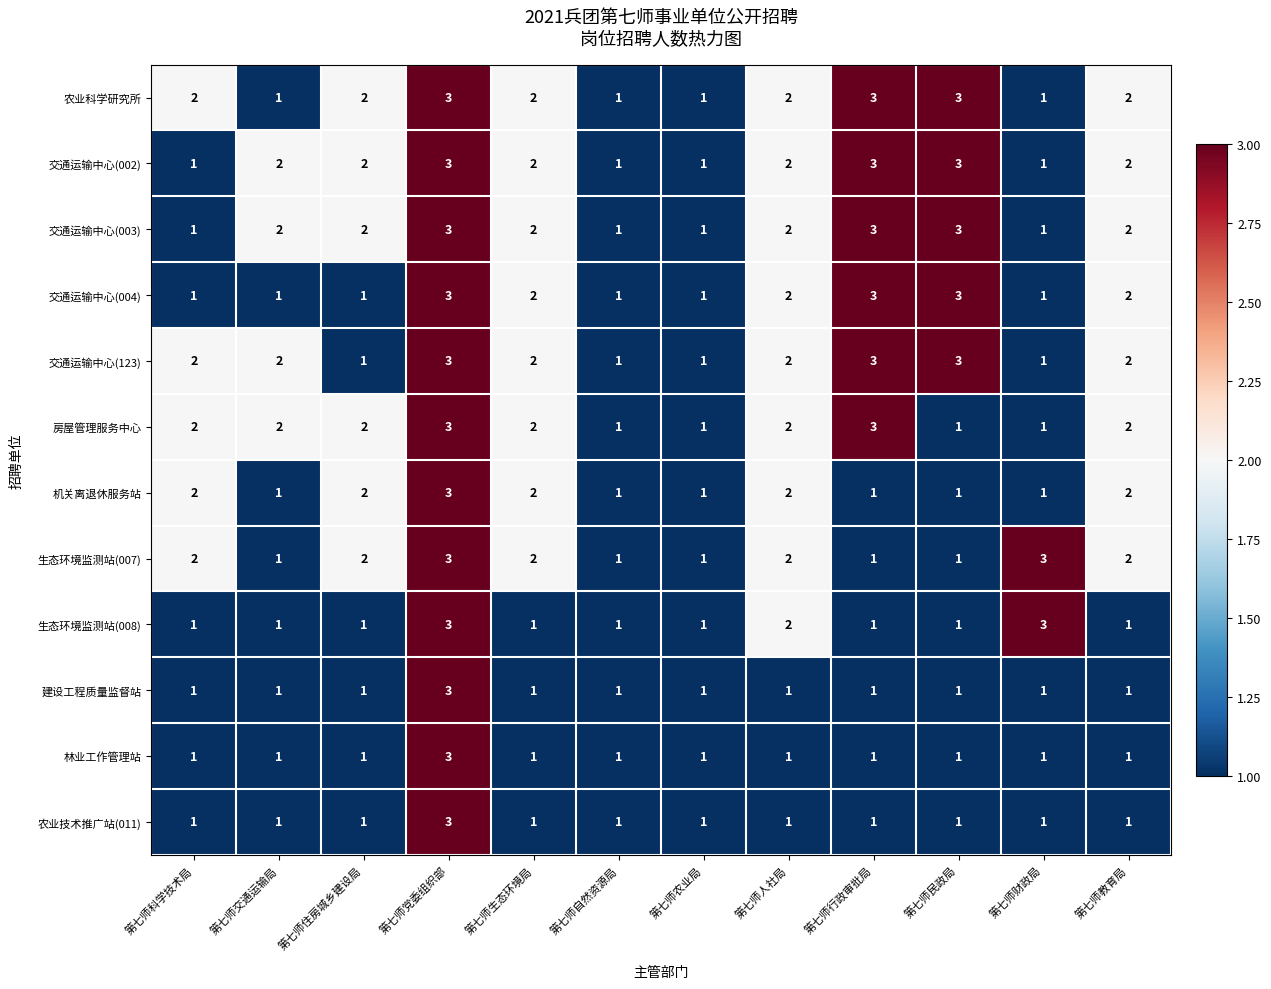

Count the 农业科学研究所 values in the range 1 to 3.

12